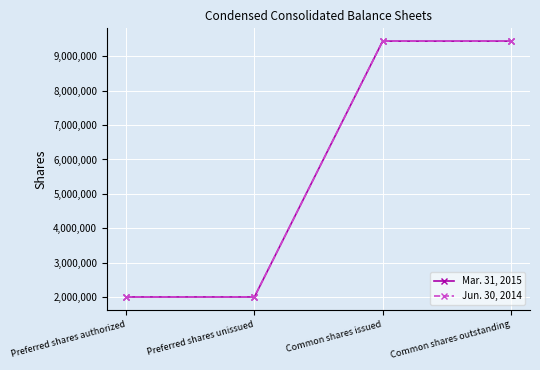

Rank the series by their maximum value, from lowest to highest.

Mar. 31, 2015, Jun. 30, 2014